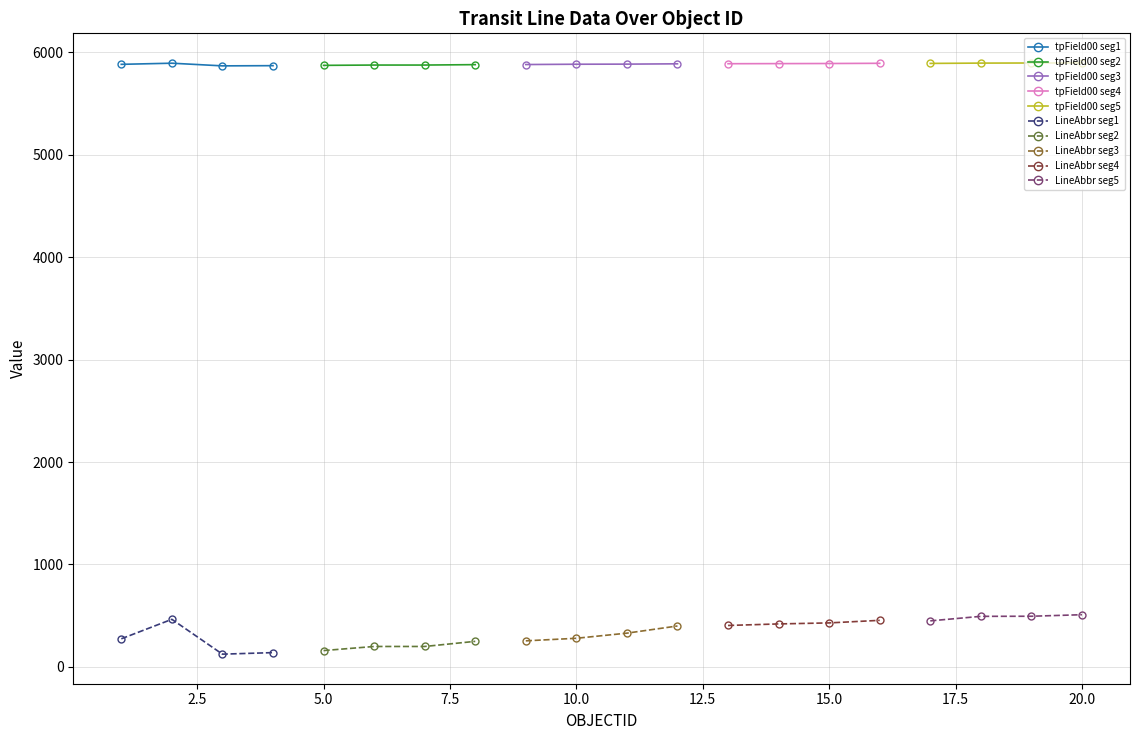

Where is LineAbbr nearest to the value 317?

11